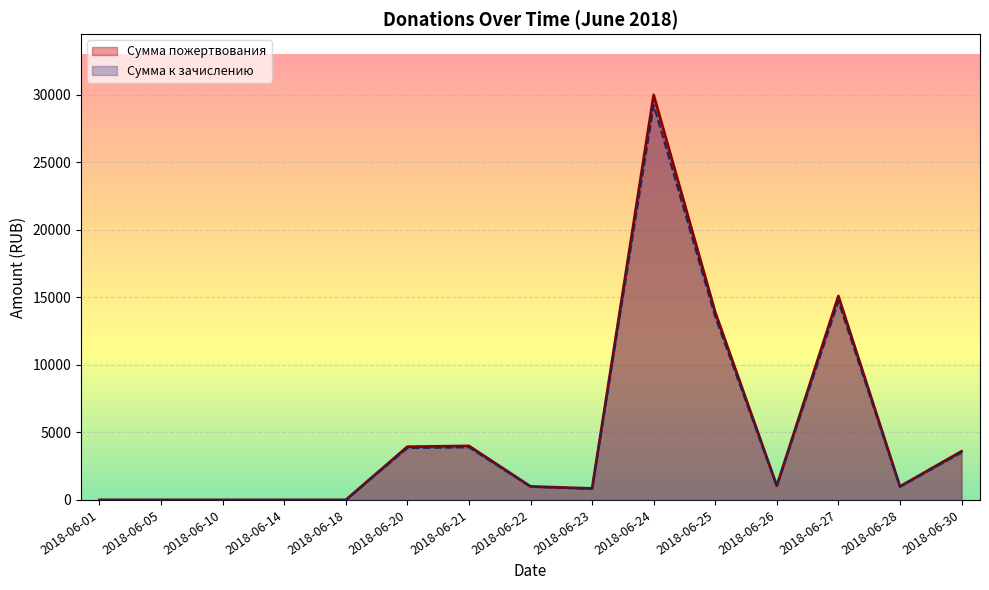

Which has a higher value, 2018-06-26 or 2018-06-28?

2018-06-26